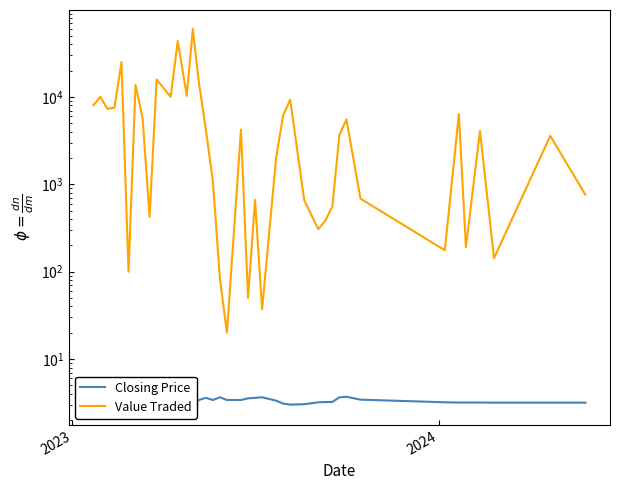

Which series has the widest spread of values?

Value Traded